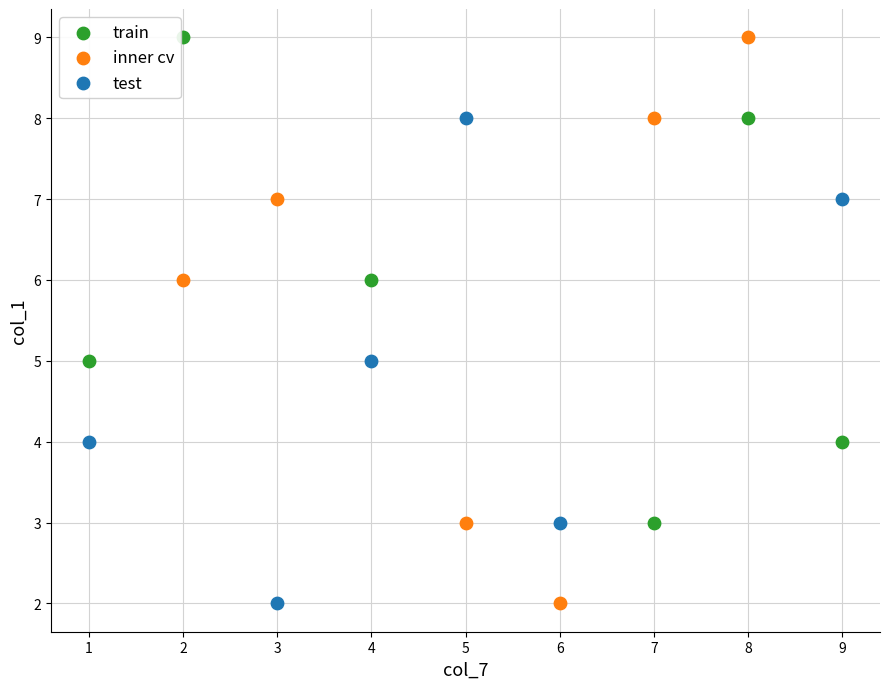

Which series has the widest spread of Y values?

inner cv